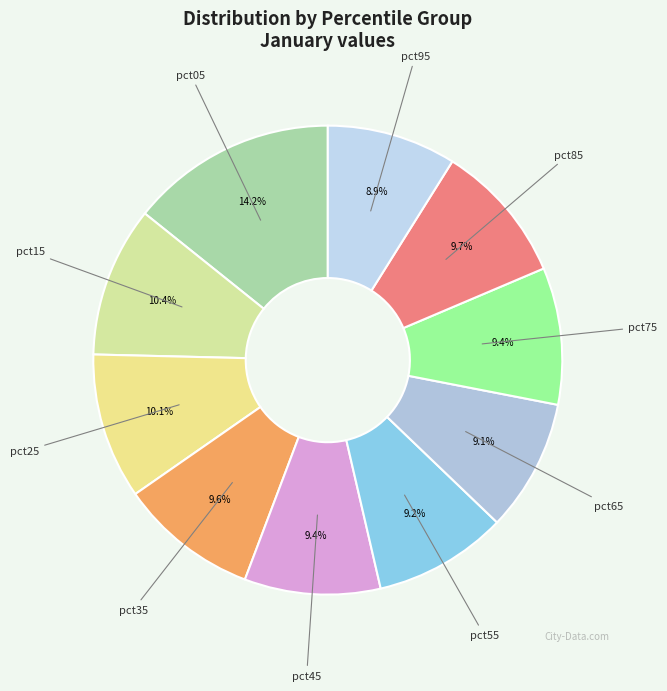

Count the number of slices in the pie.

10